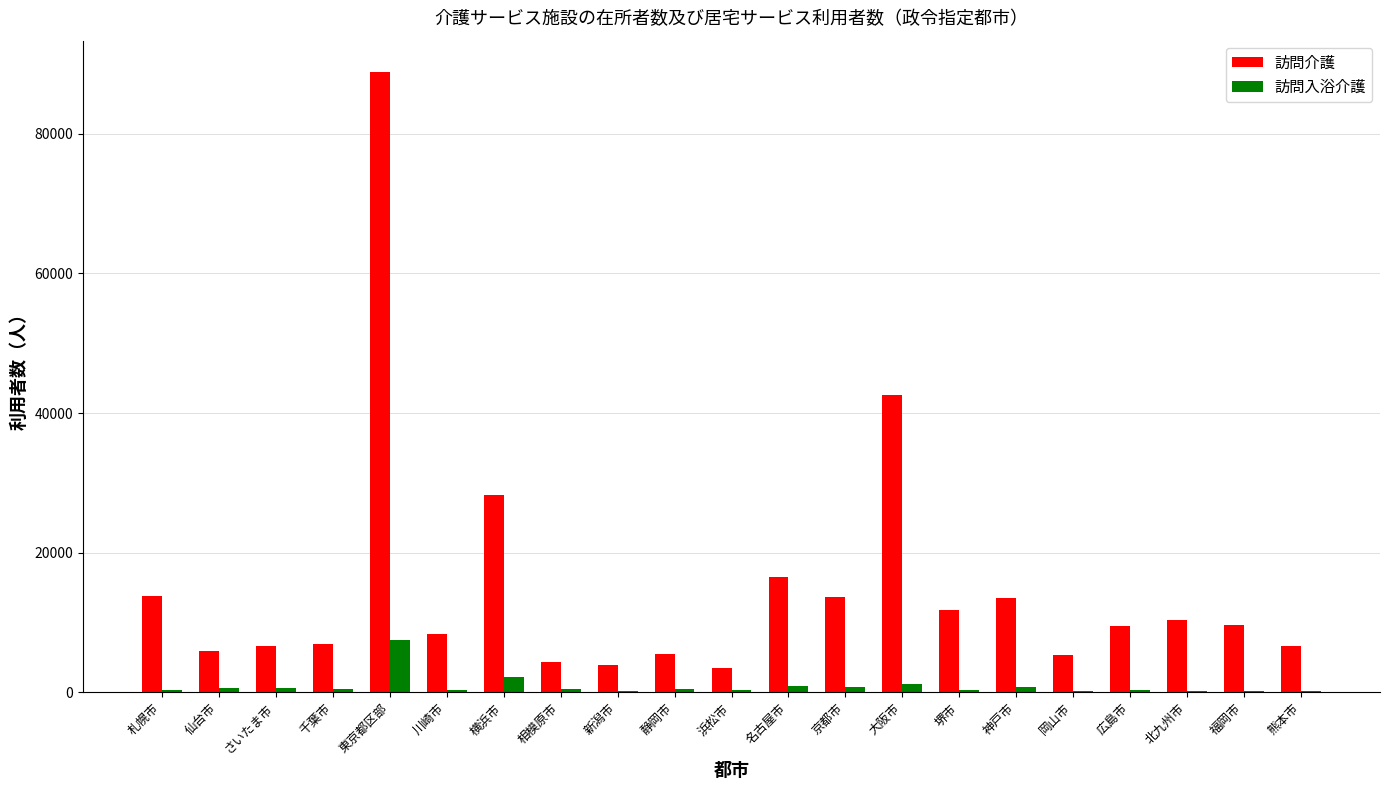

How many data points does each series have?

21